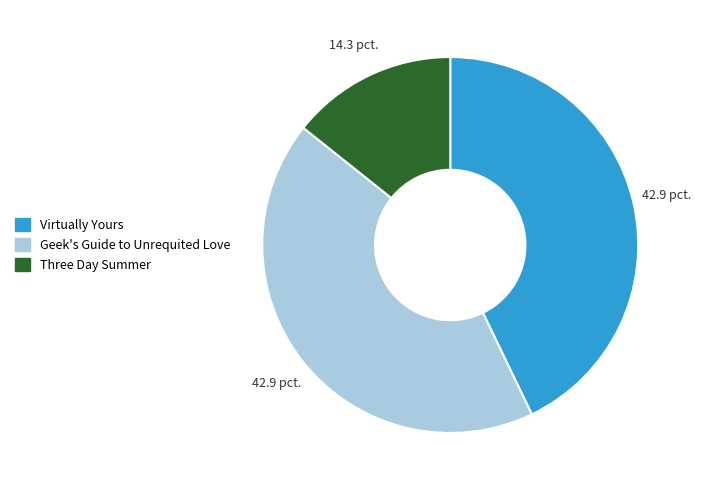

Which slice is the smallest?

Three Day Summer